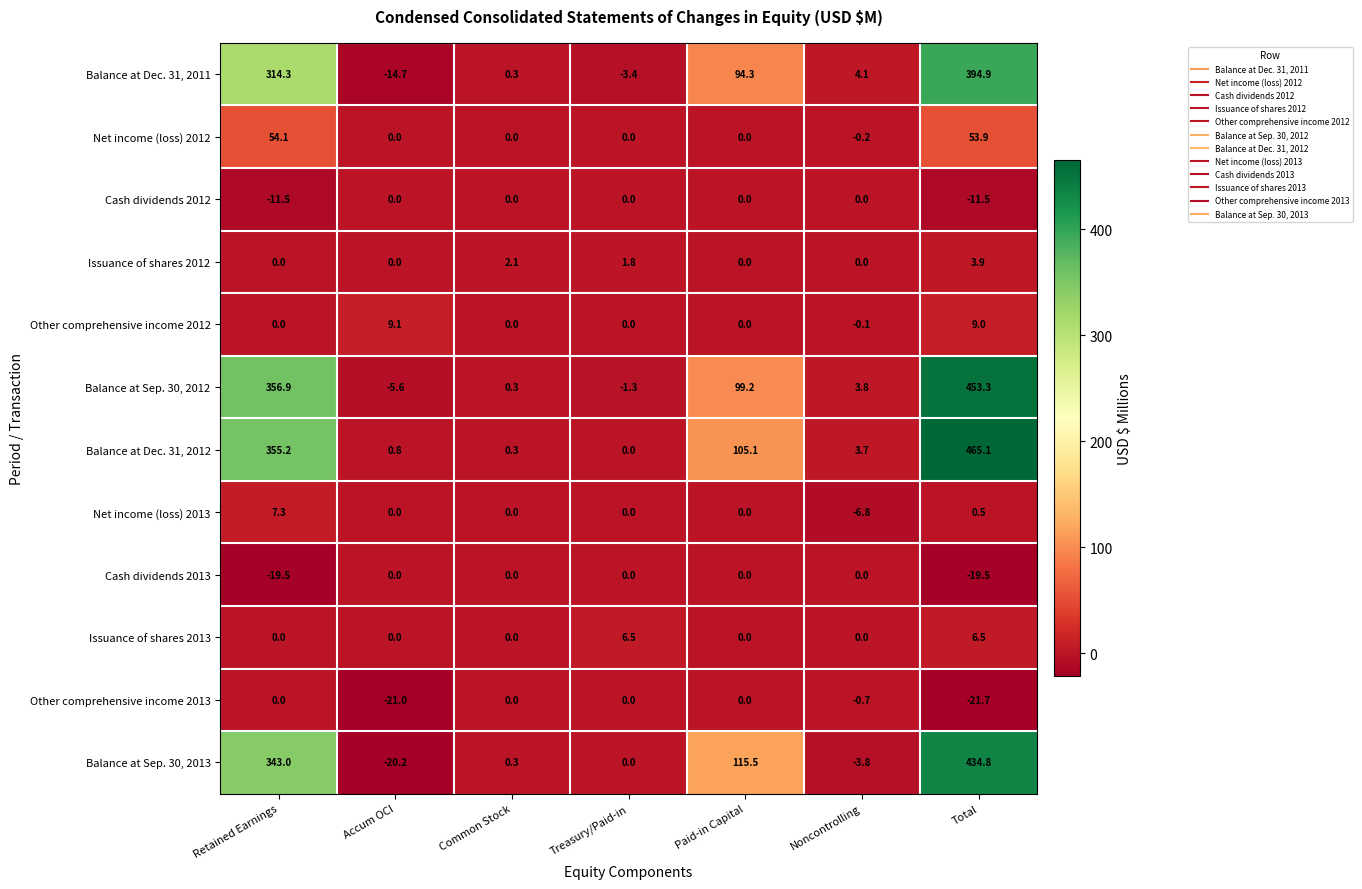

Which category has the highest value across all series?

Total